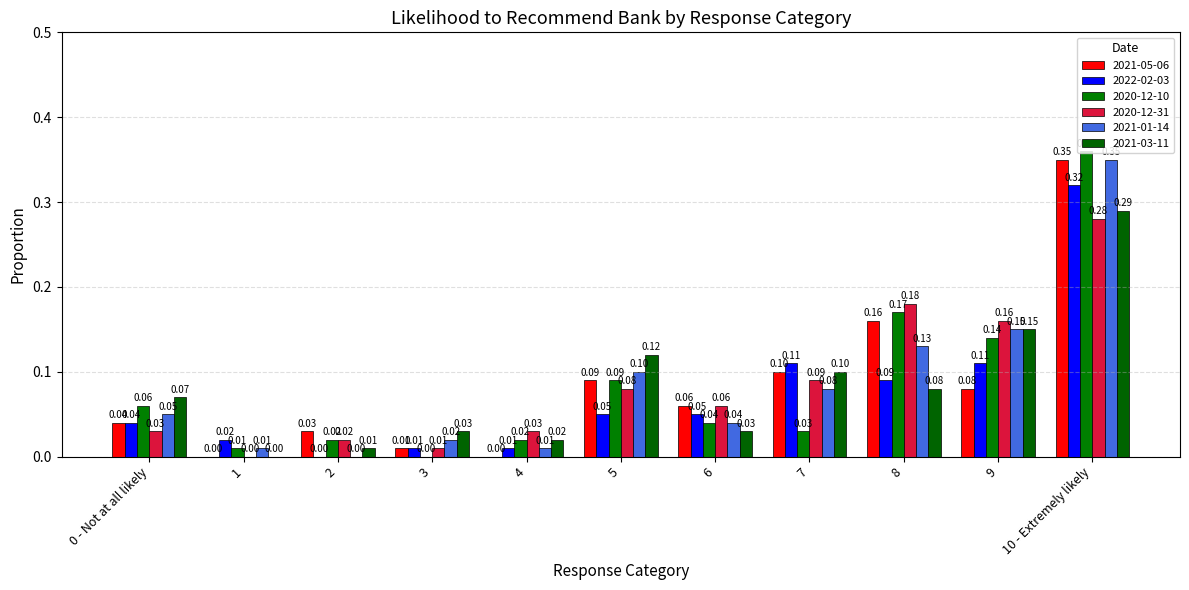

What is the sum of all 2021-05-06 values?

0.9